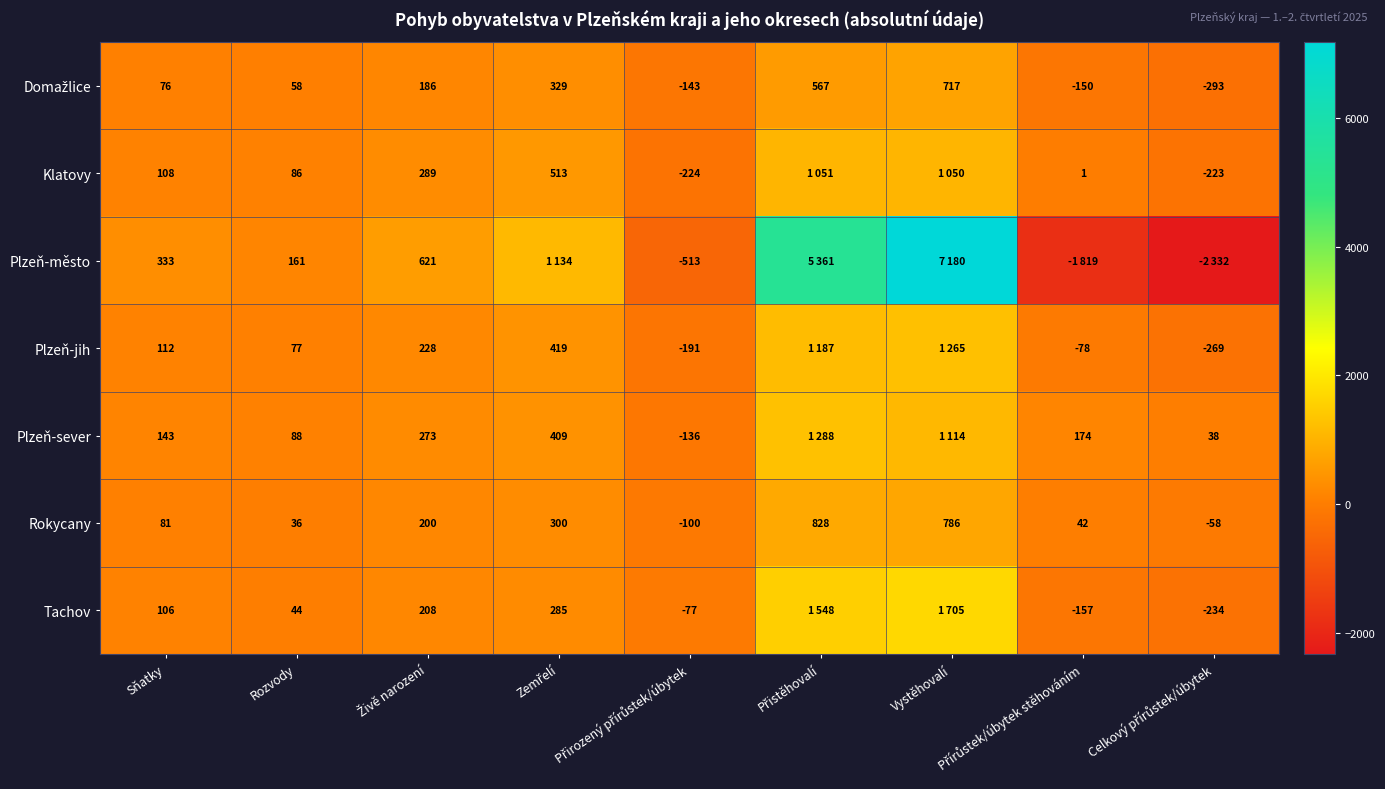

How many values in Rokycany are below zero?

2